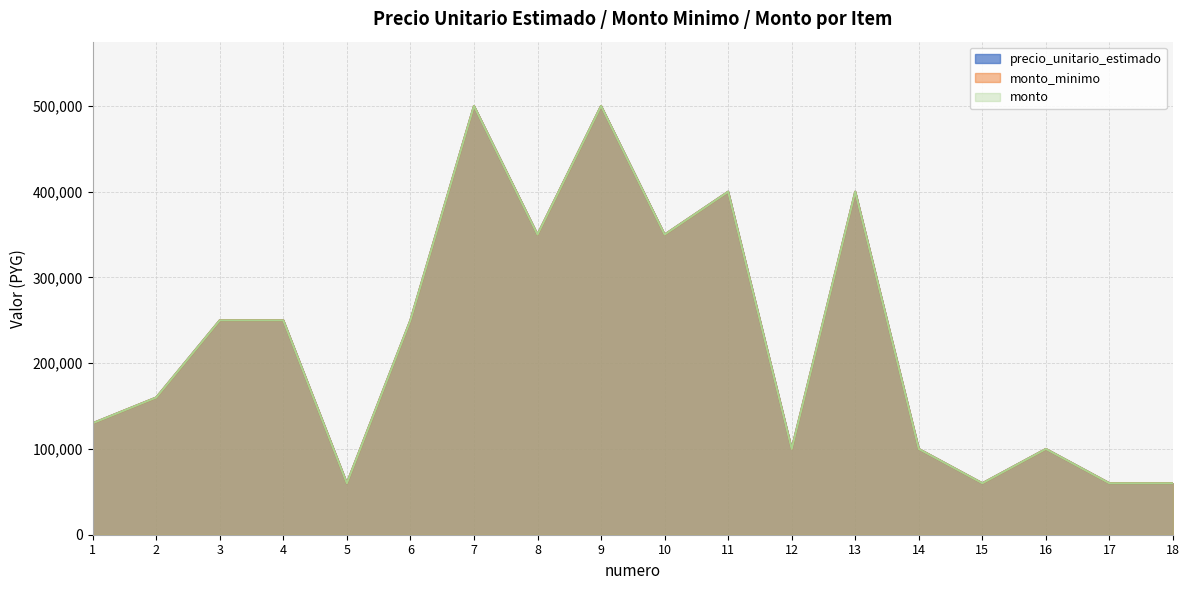

List the series in order of their peak value, highest first.

precio_unitario_estimado, monto_minimo, monto